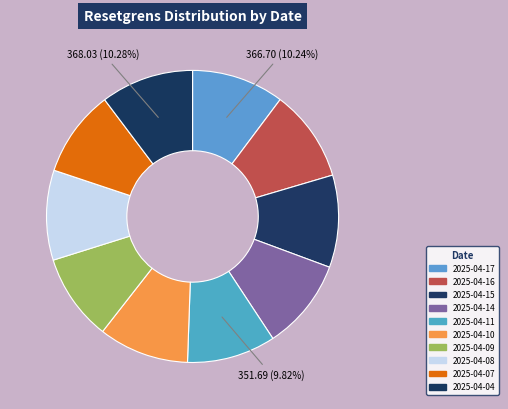

What percentage is NOT represented by 2025-04-15?

89.8%